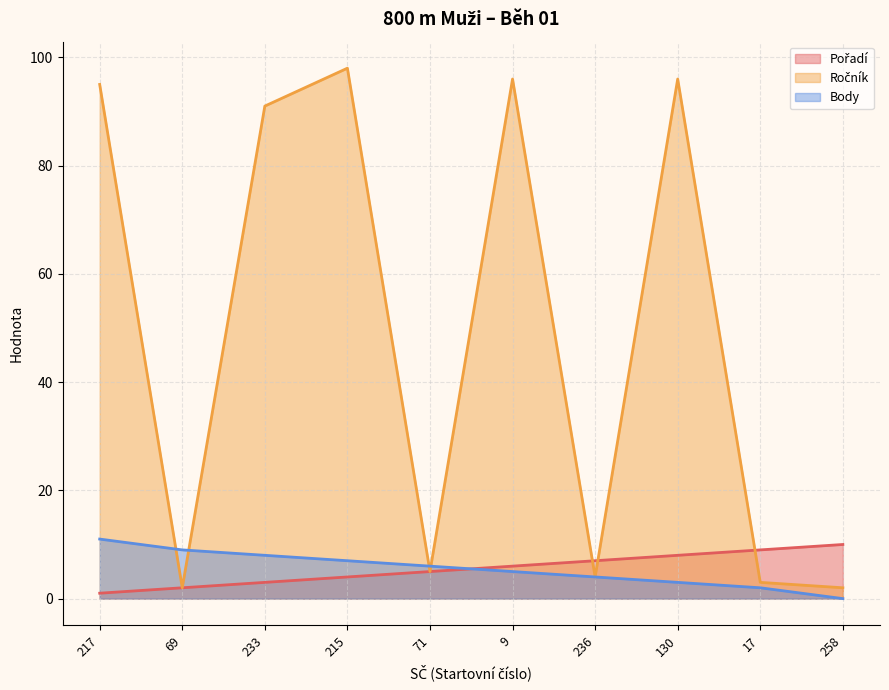

Where is Body nearest to the value 5?

9